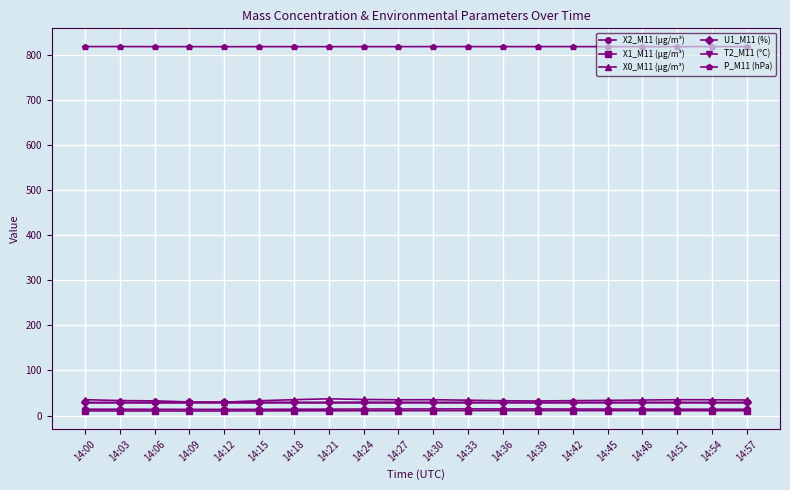

What is the greatest value displayed?

819.2